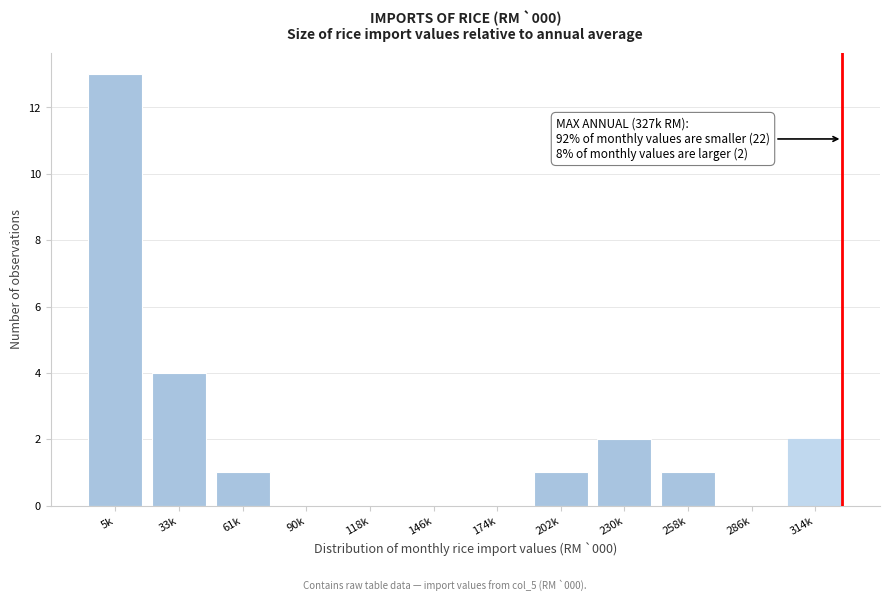

Reading right to left, list all the values displayed in this chart.

314k=2	286k=0	258k=1	230k=2	202k=1	174k=0	146k=0	118k=0	90k=0	61k=1	33k=4	5k=13